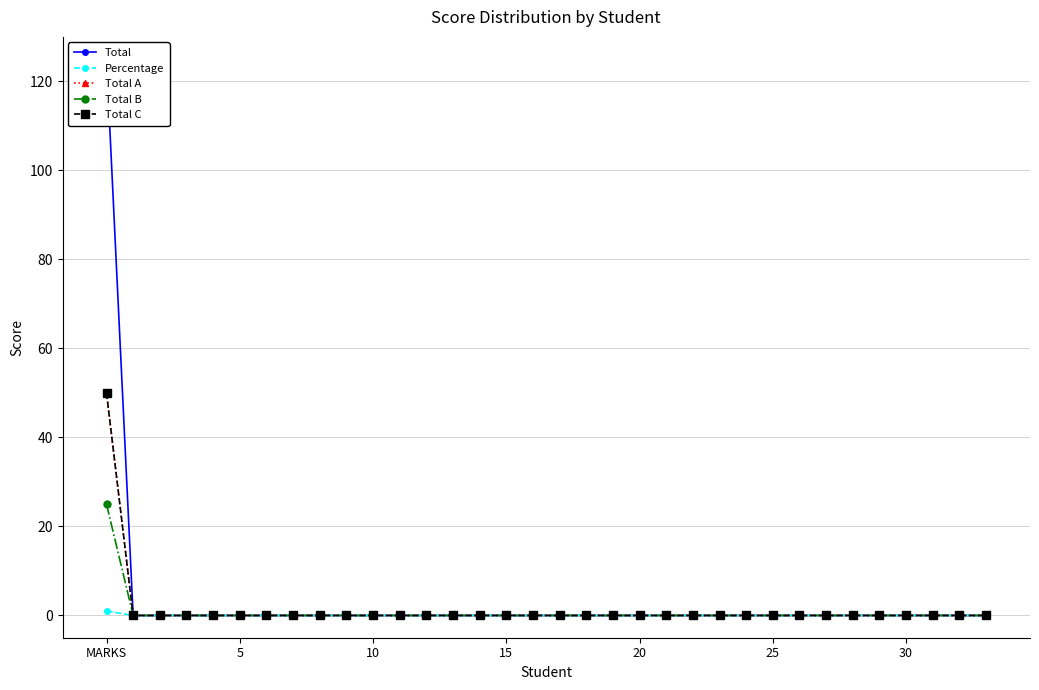

The Total C series shows -28 at 25. True or false?

False